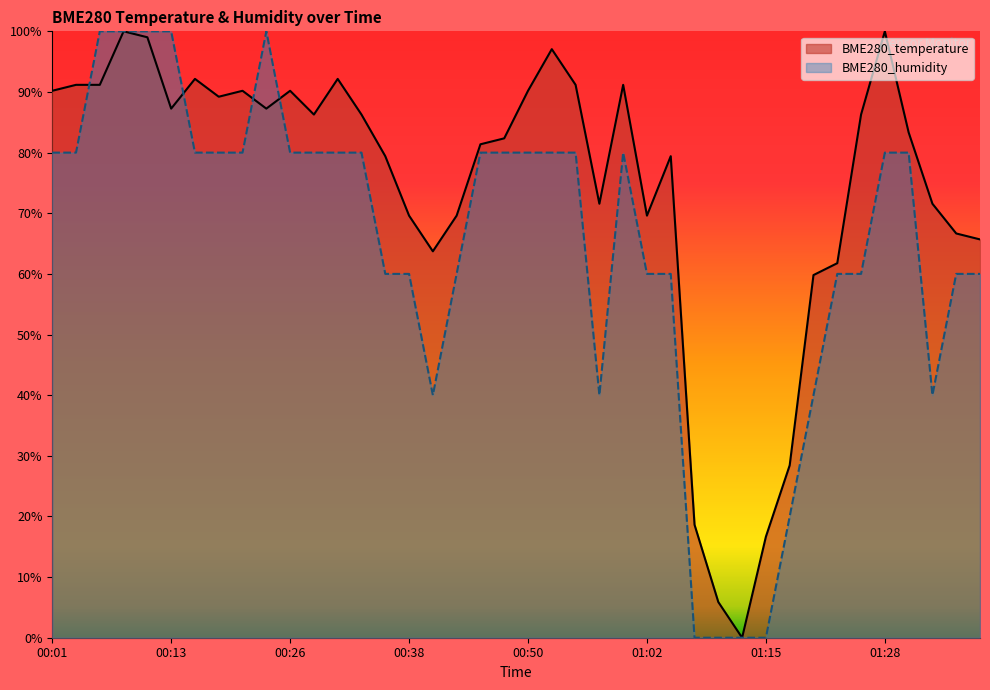

At which label does BME280_humidity reach its minimum?

01:07